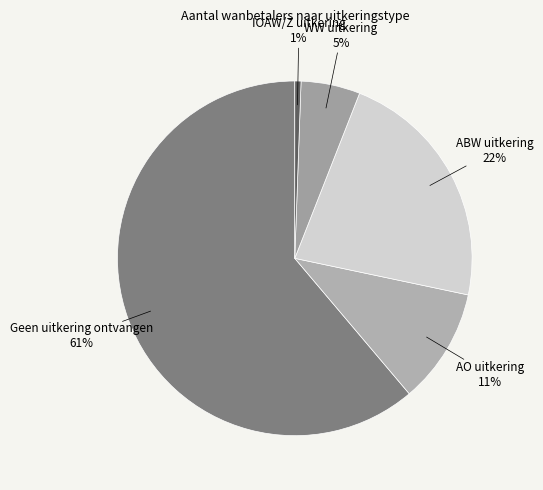

What percentage is the ABW uitkering slice, to the nearest percent?

22%